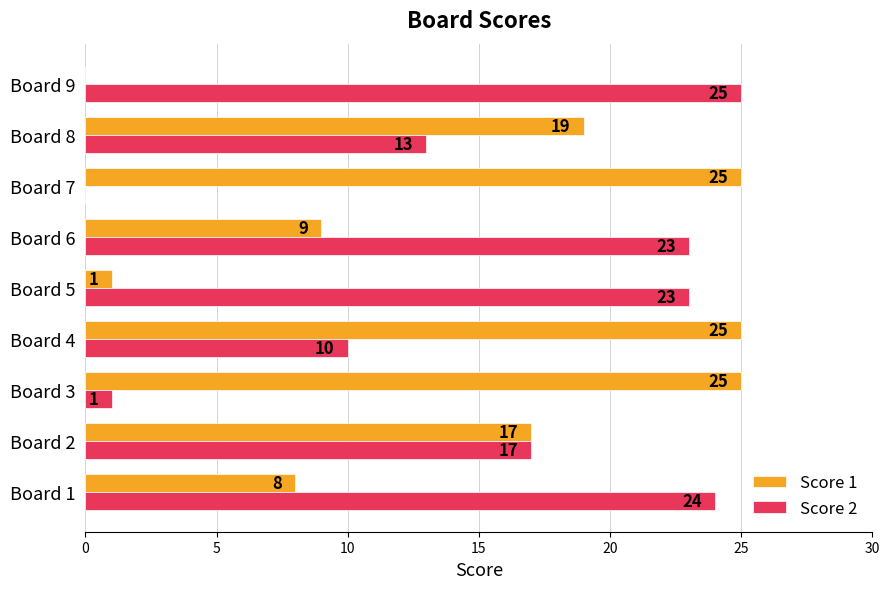

The value of Score 2 at Board 3 is 1. True or false?

True